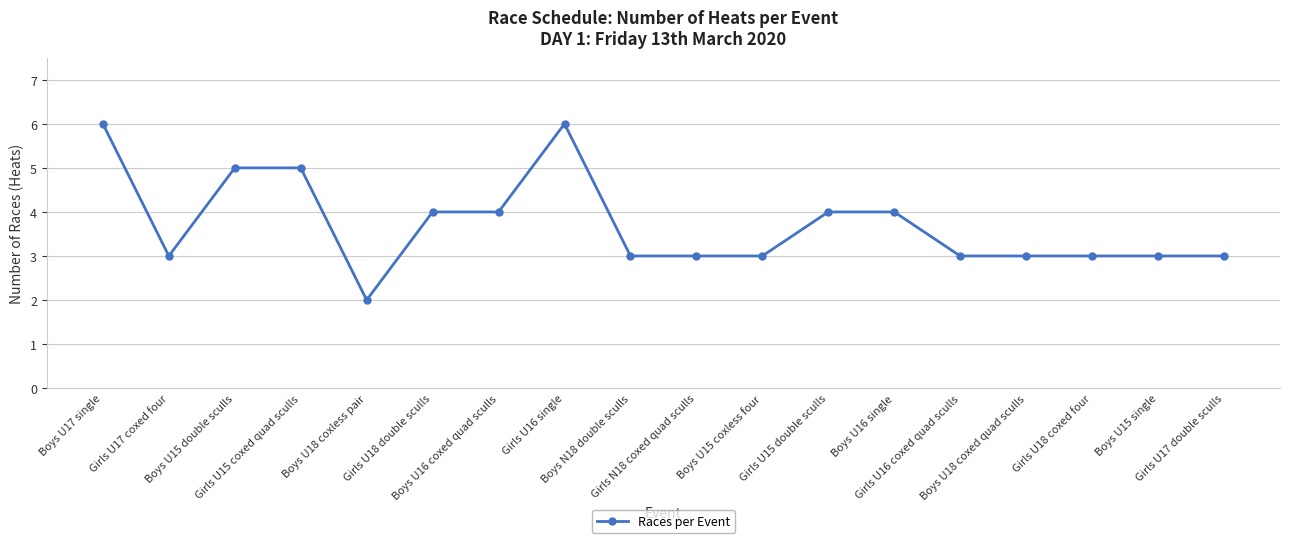

True or false: there are more than 0 points higher than both neighbors.

True